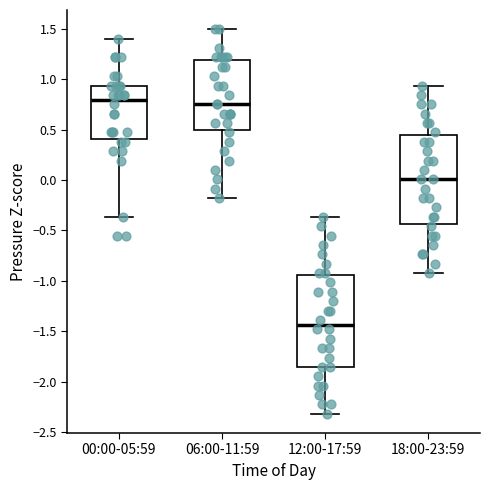

Reading left to right, transcribe this box plot: for each box, give where its median line is, the range the box spans, and where its two whiskers end, as read against the y-axis. The values are not printed on the chart, so give them approximately, as read against the axis.

00:00-05:59: median 0.80, box 0.40 to 0.95, whiskers -0.35 to 1.40
06:00-11:59: median 0.75, box 0.50 to 1.20, whiskers -0.20 to 1.50
12:00-17:59: median -1.45, box -1.85 to -0.95, whiskers -2.30 to -0.35
18:00-23:59: median 0.00, box -0.45 to 0.45, whiskers -0.90 to 0.95